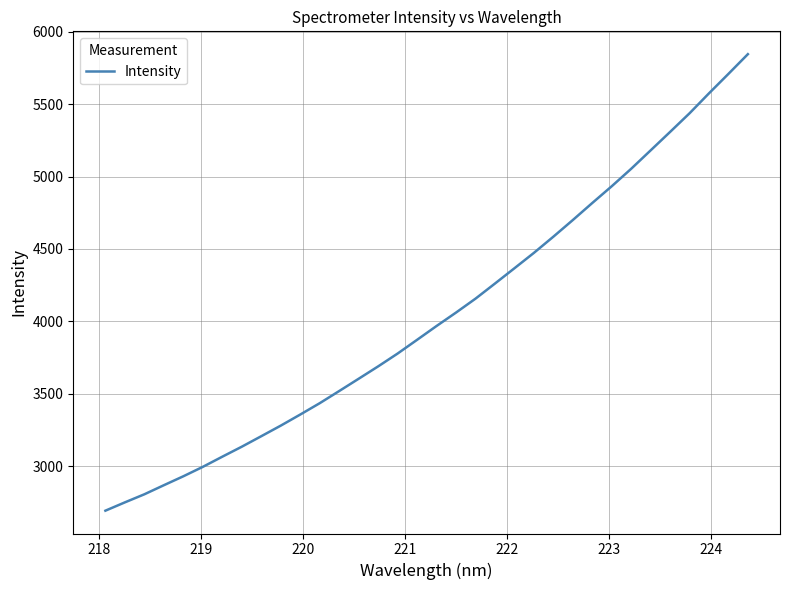

What is the maximum value shown in the chart?

5844.4